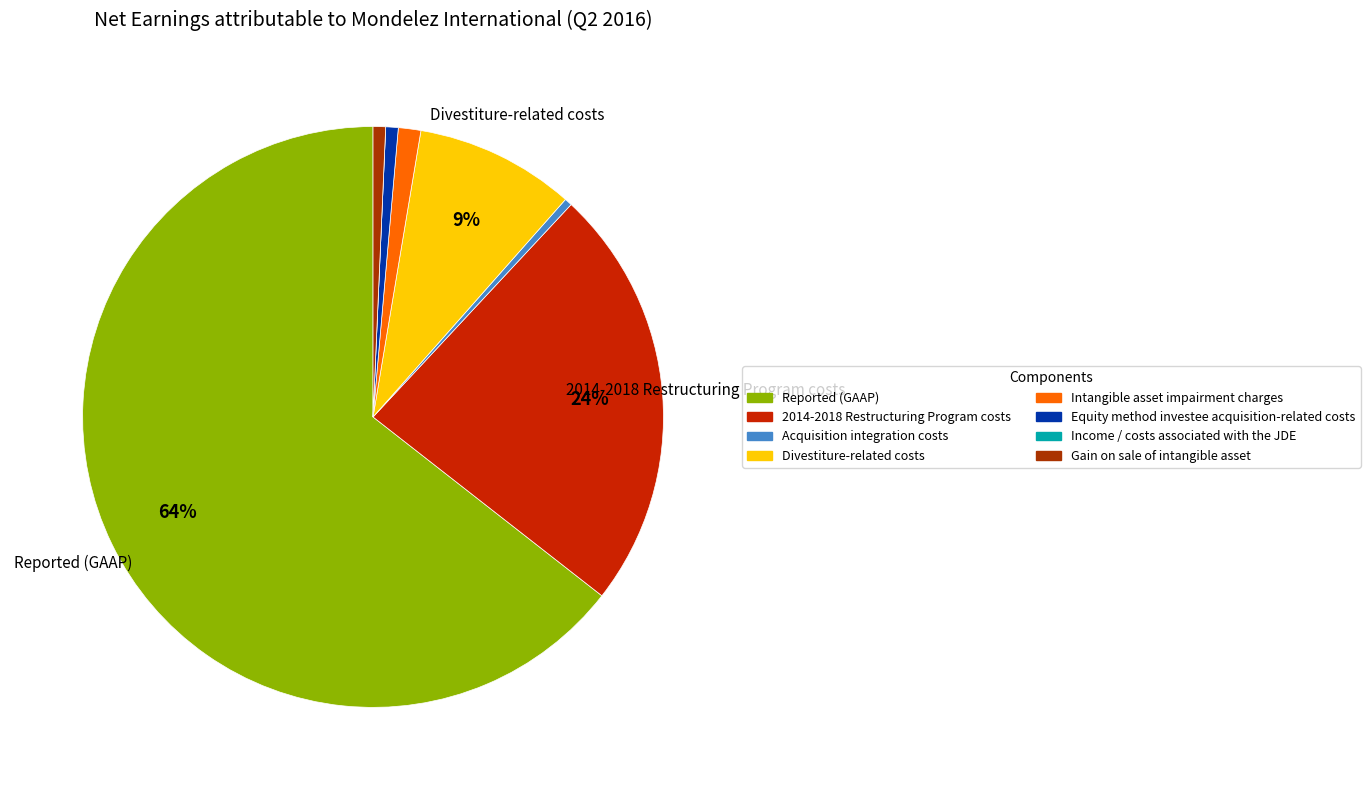

What portion of the pie excludes Equity method investee acquisition-related costs?

99.3%